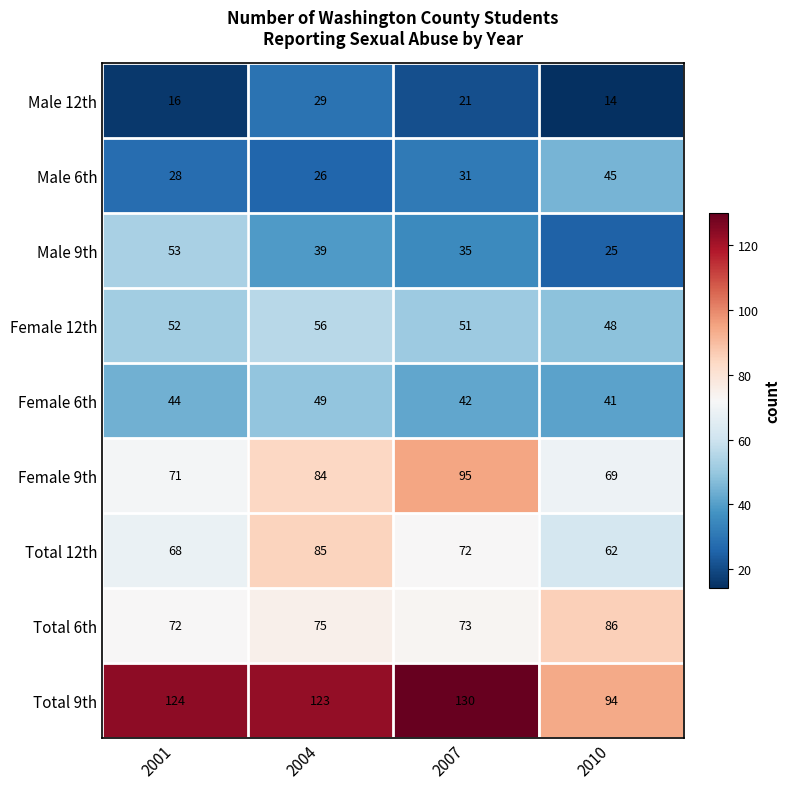

What is the approximate value of Total 9th at 2001?

124